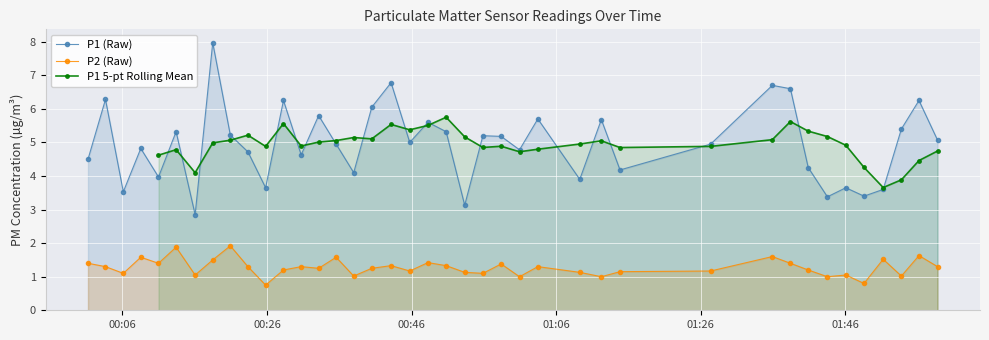

How many lines are shown in the chart?

3